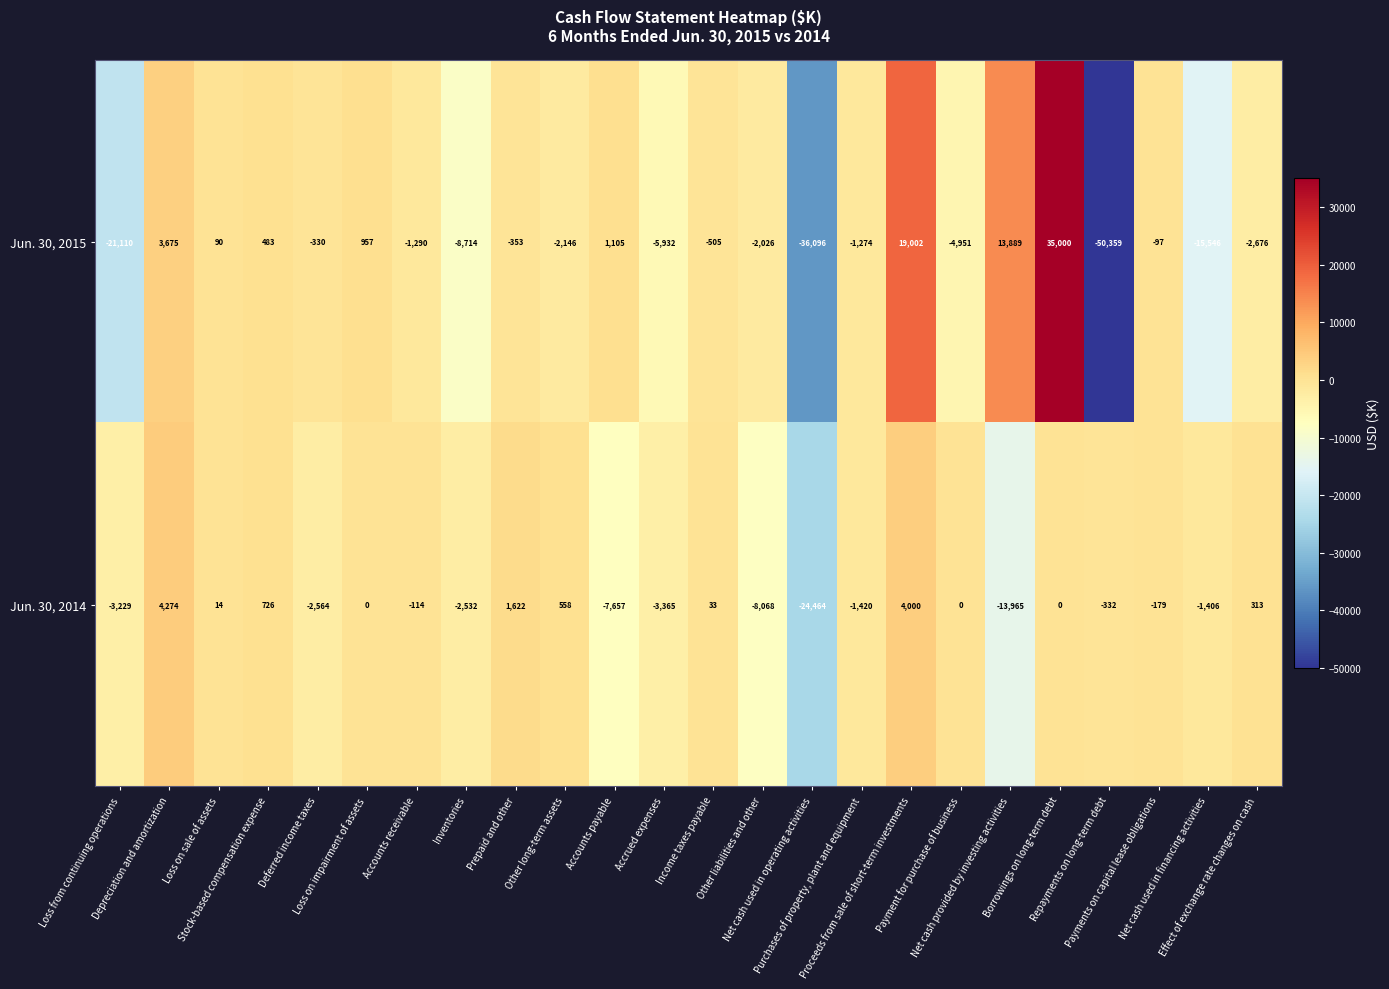

What is the greatest value displayed?

35000